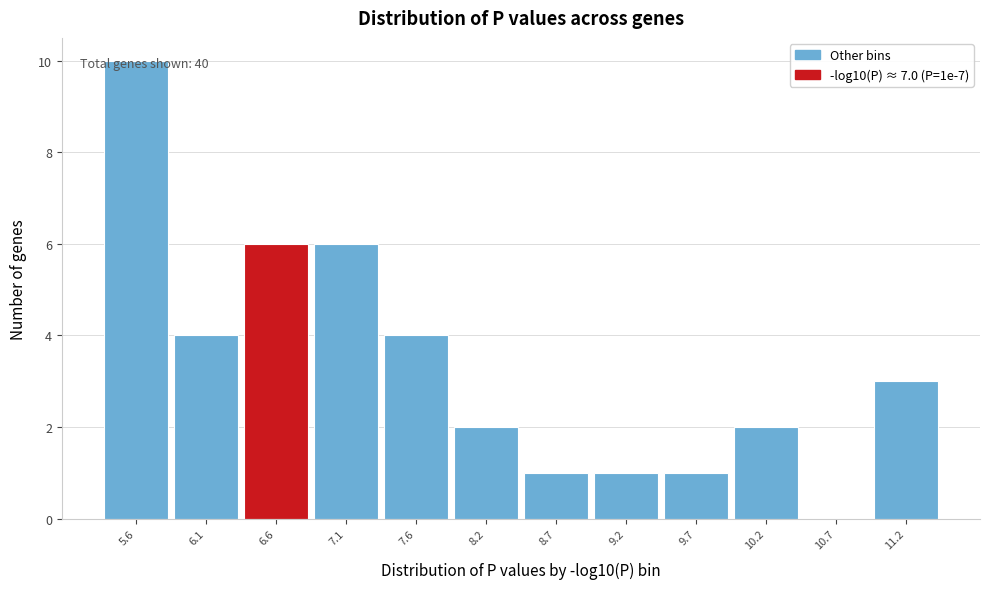

What is the maximum value shown in the chart?

10